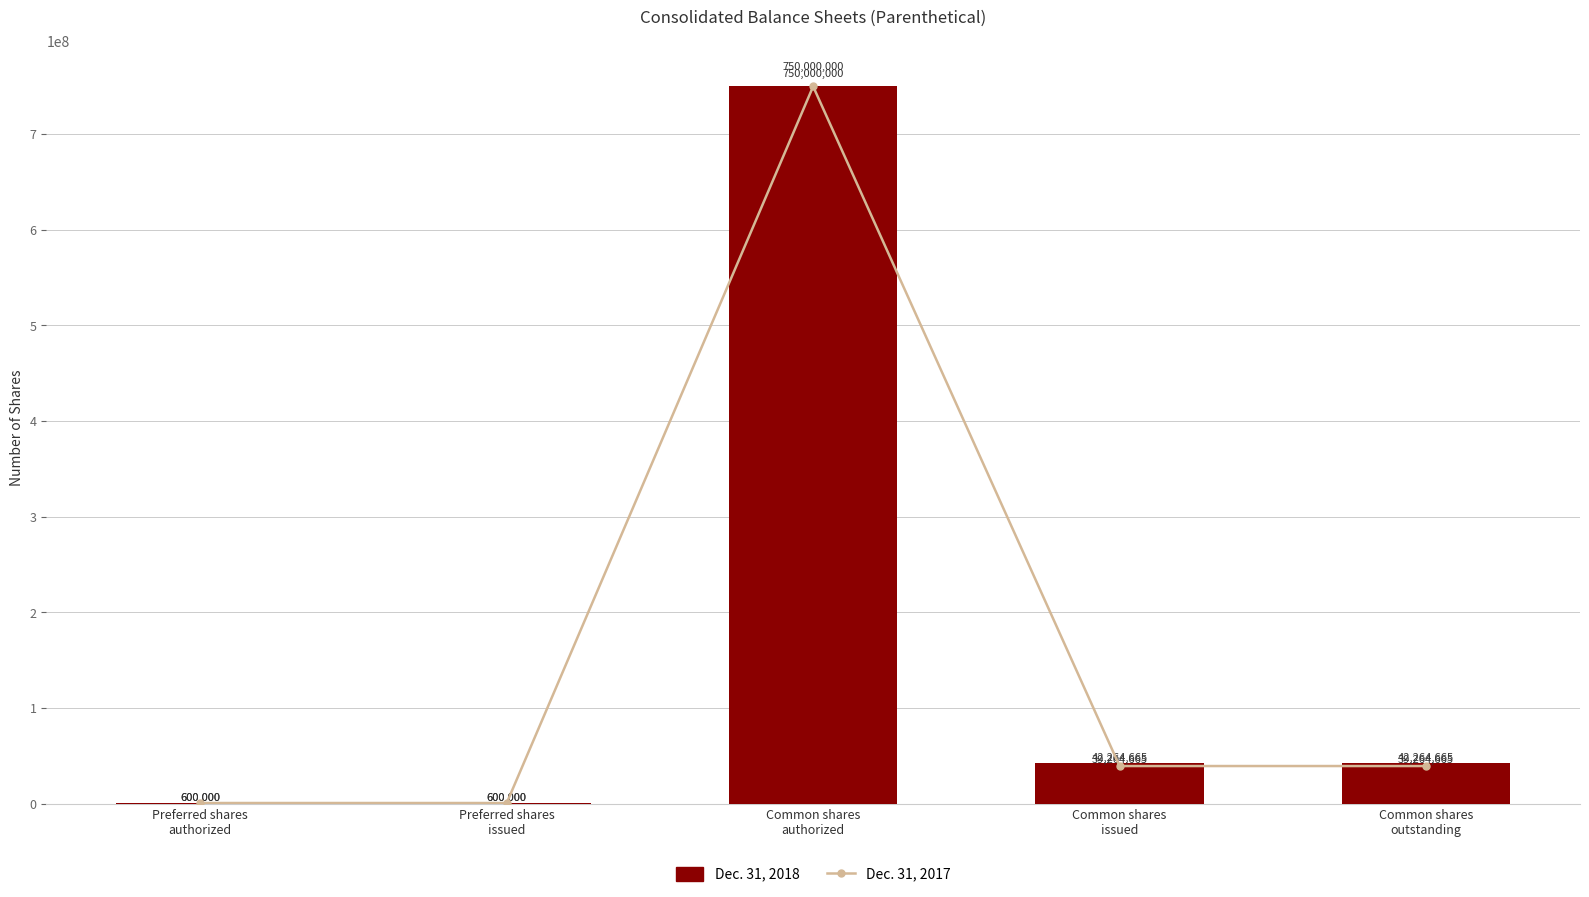

What are all the series names shown in the legend?

Dec. 31, 2017, Dec. 31, 2018